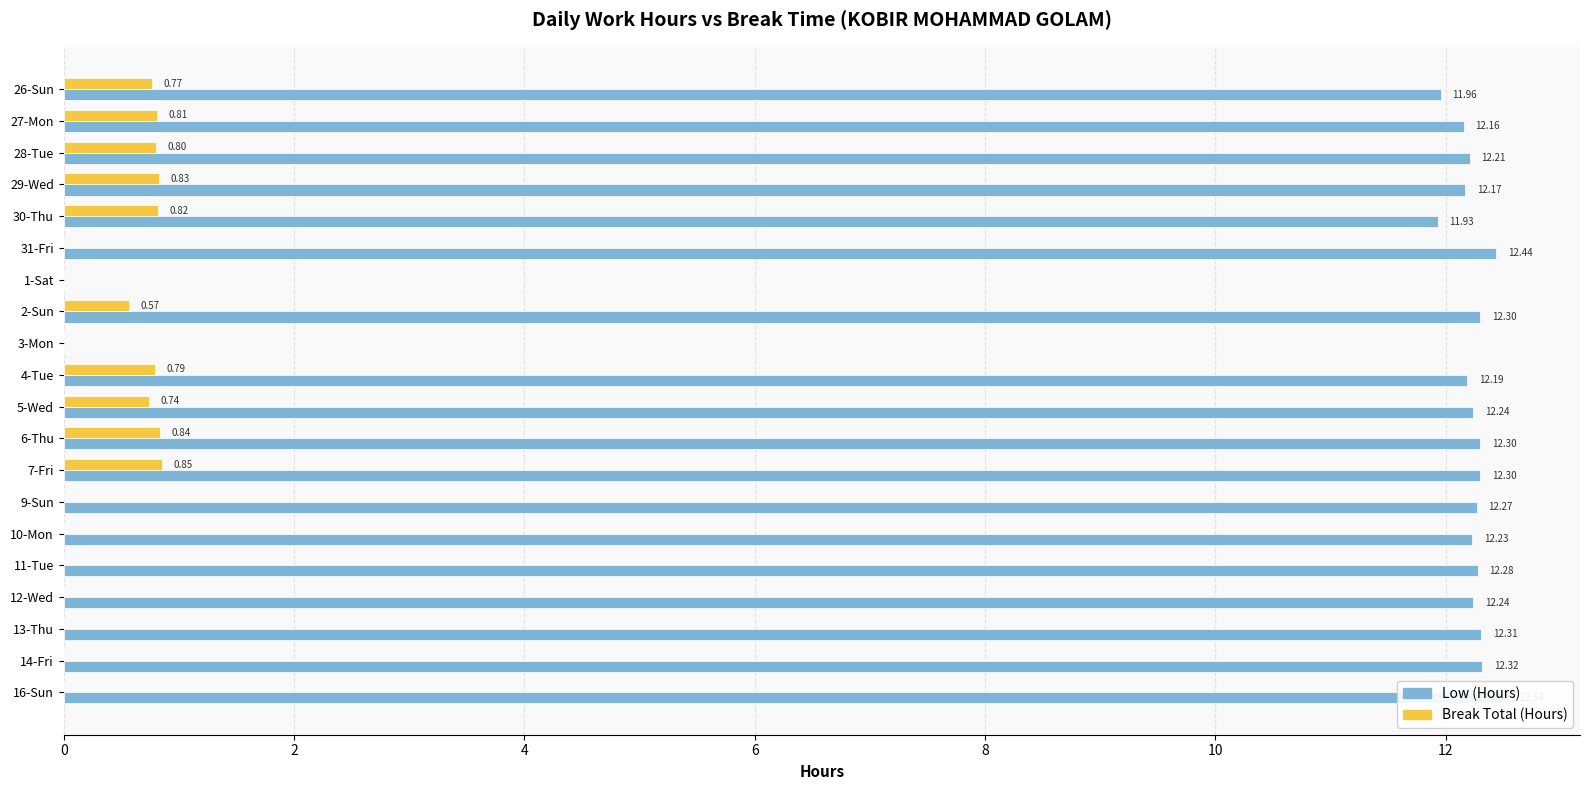

Which series has the largest total across all categories?

Low (Hours)